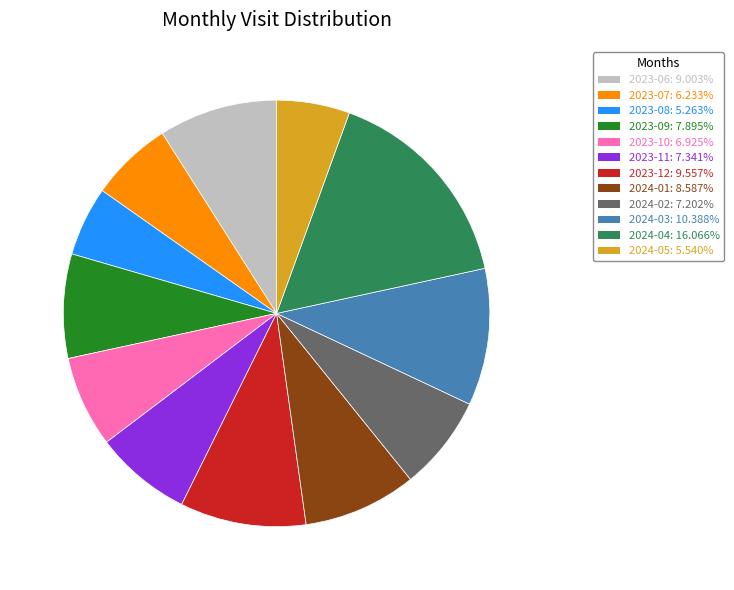

Which slice is the largest?

2024-04